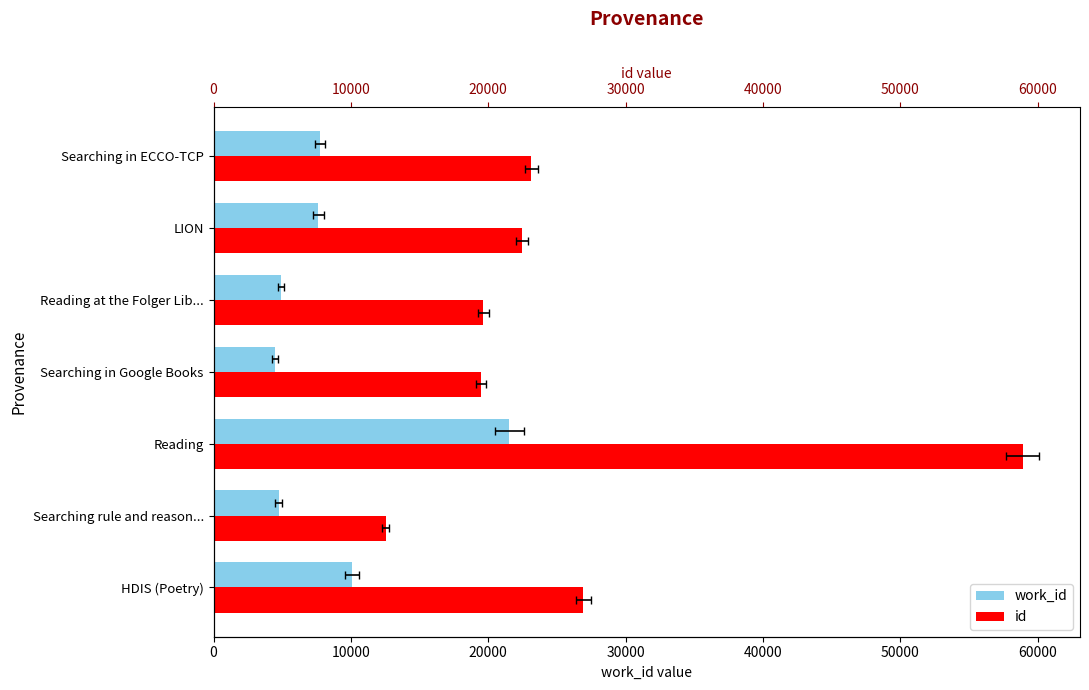

Which series has the widest spread of values?

id